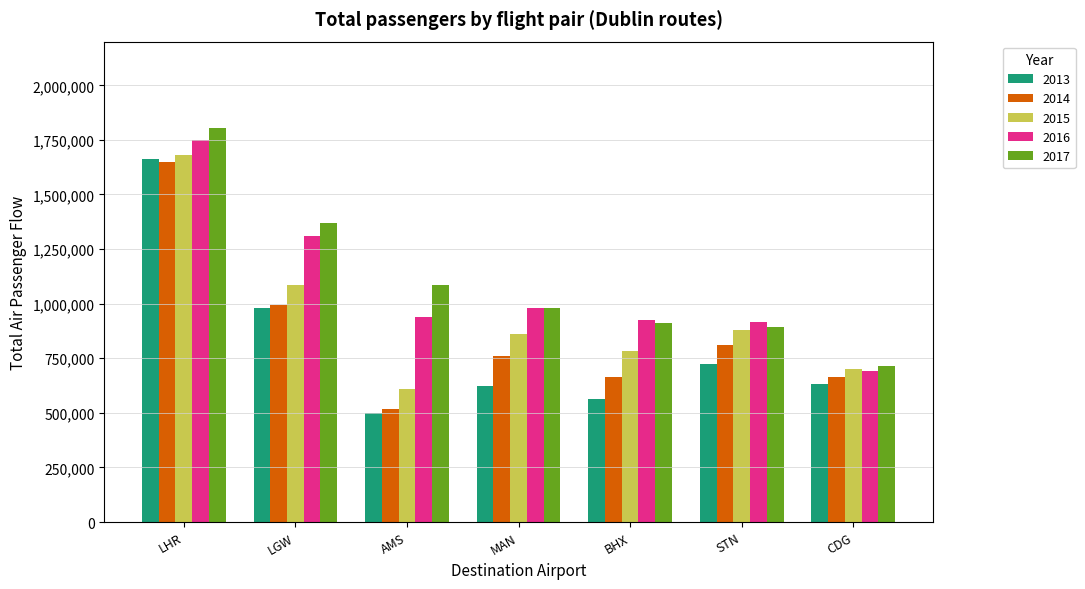

The value of 2017 at MAN is 979997. True or false?

True